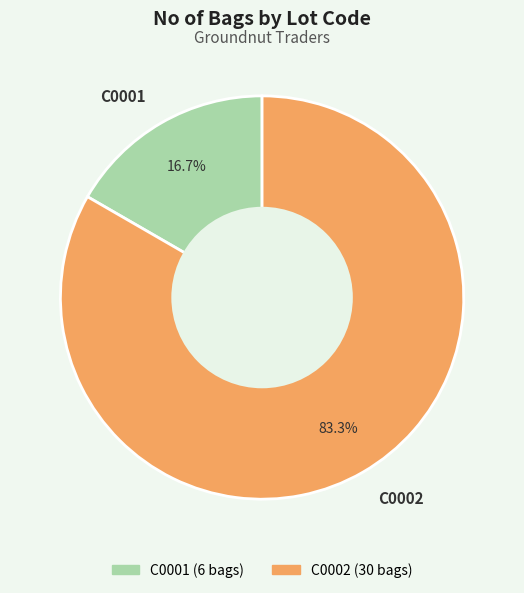

Which has a higher value, C0001 or C0002?

C0002